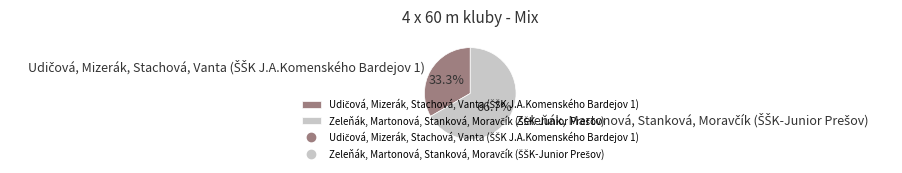

Does any single category account for the majority?

Yes